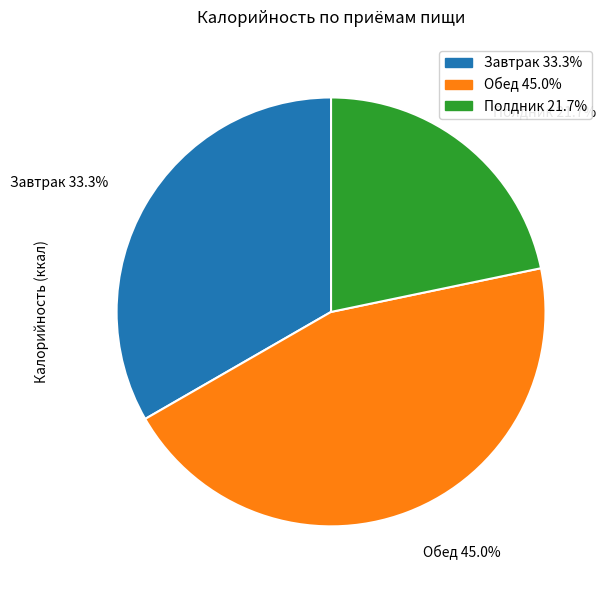

Is there any slice that represents more than half of the pie?

No